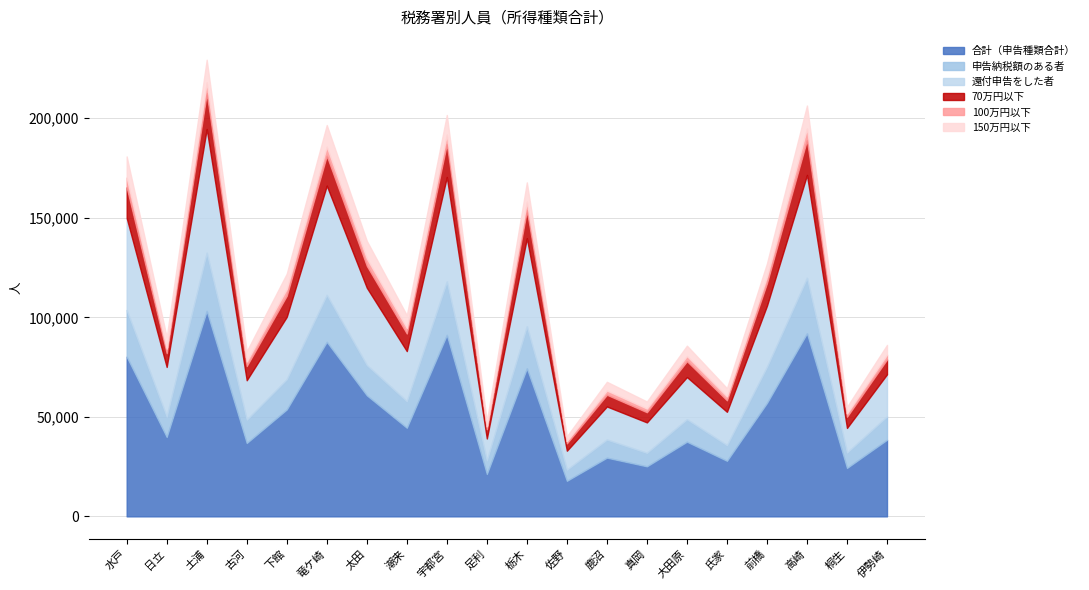

True or false: 150万円以下 has a value of 1939 at 下館.

False